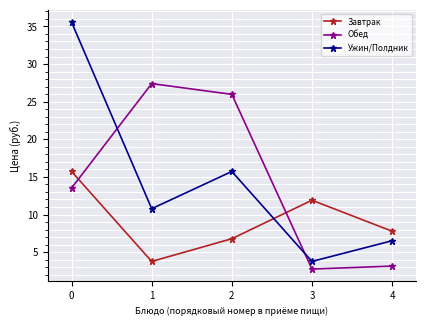

At which category does Завтрак reach its first local valley?

1